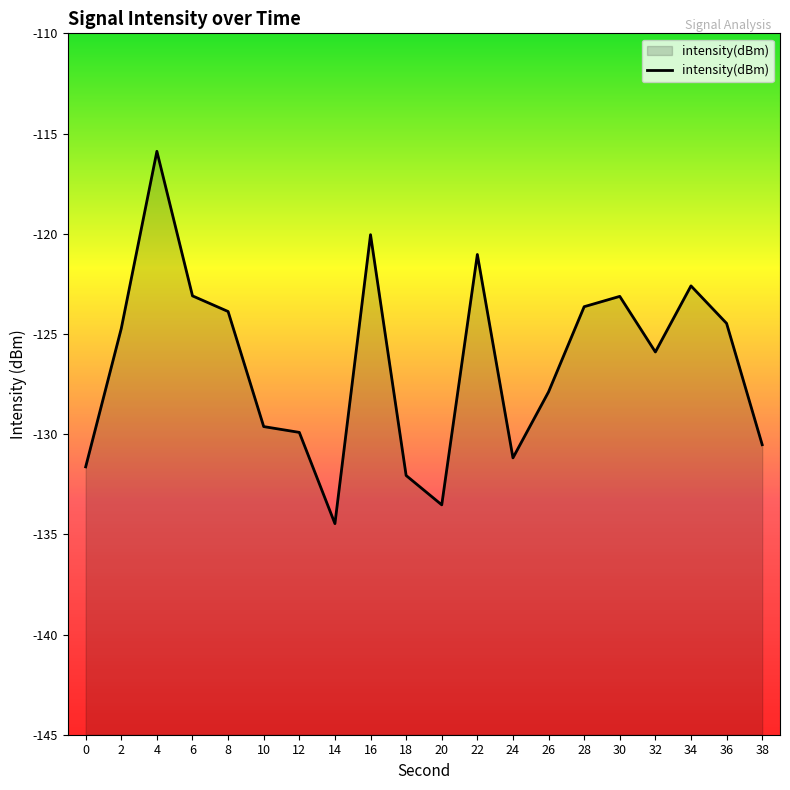

List the labels in order of value, largest first.

4, 16, 22, 34, 6, 30, 28, 8, 36, 2, 32, 26, 10, 12, 38, 24, 0, 18, 20, 14